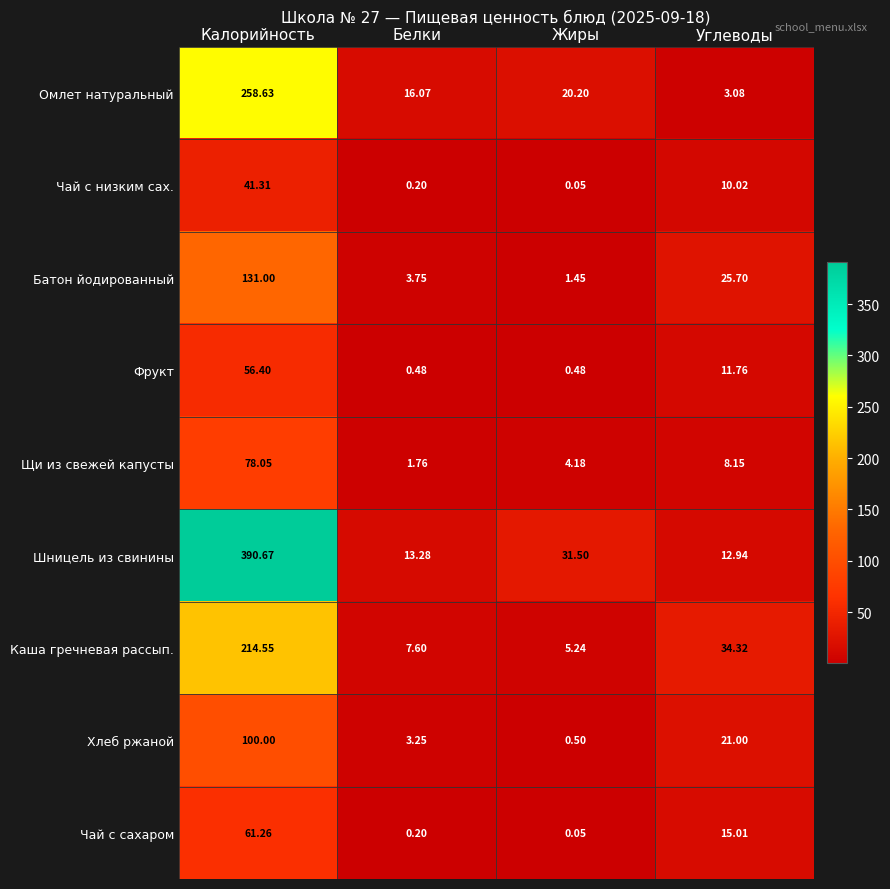

Which label corresponds to the largest value in the chart?

Калорийность